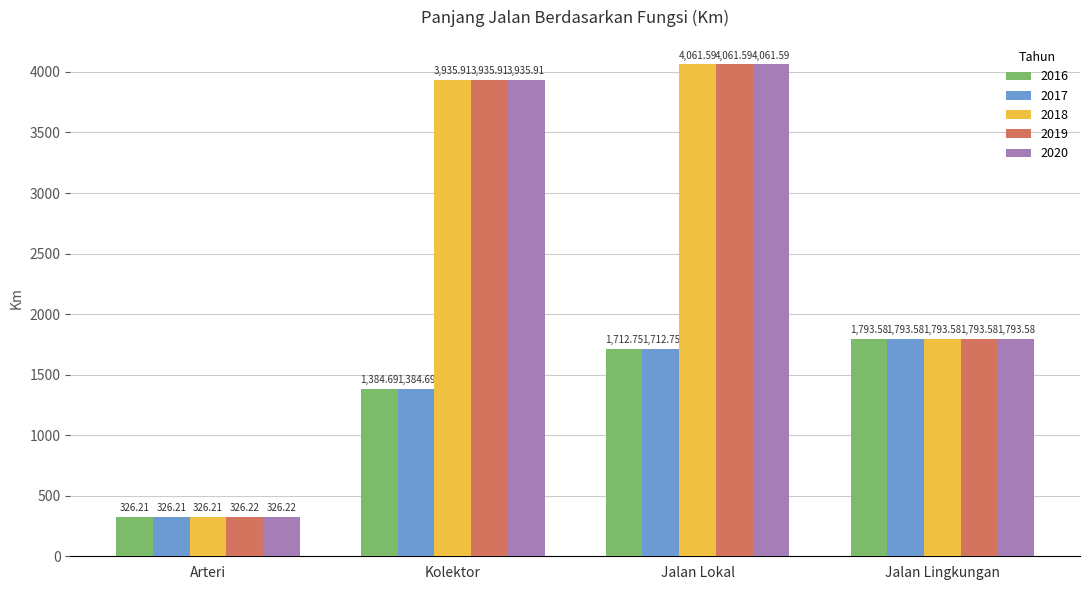

What is the smallest value displayed?

326.2